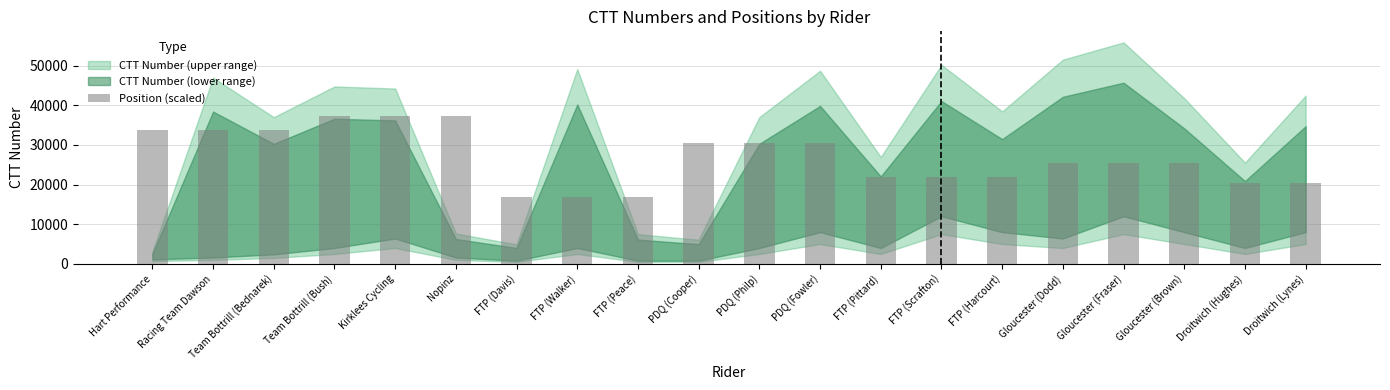

What is the ratio of the value at FTP (Pittard) to the value at FTP (Scrafton)?

1.0